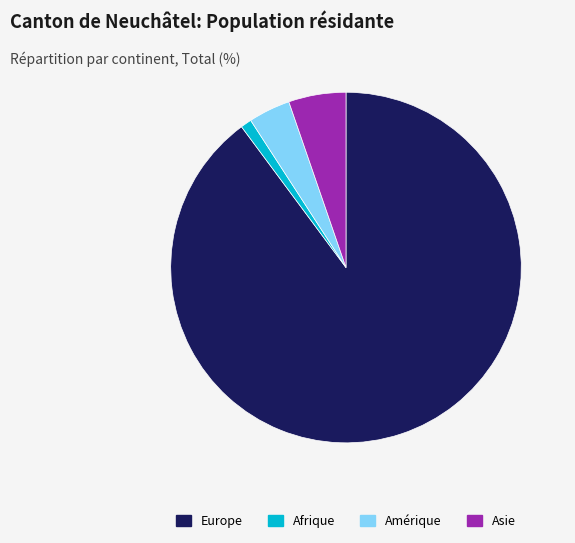

Do Afrique and Europe together represent more than half of the pie?

Yes